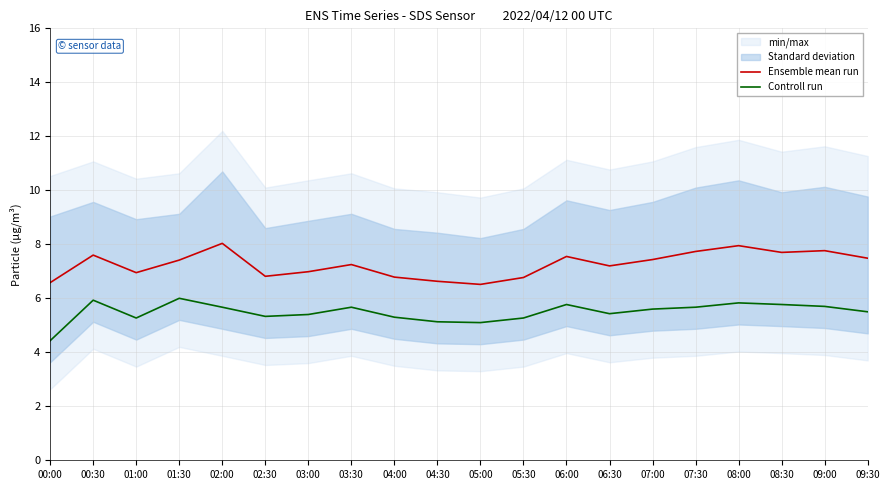

What is the difference between the Controll run values at 00:30 and 05:00?

0.8